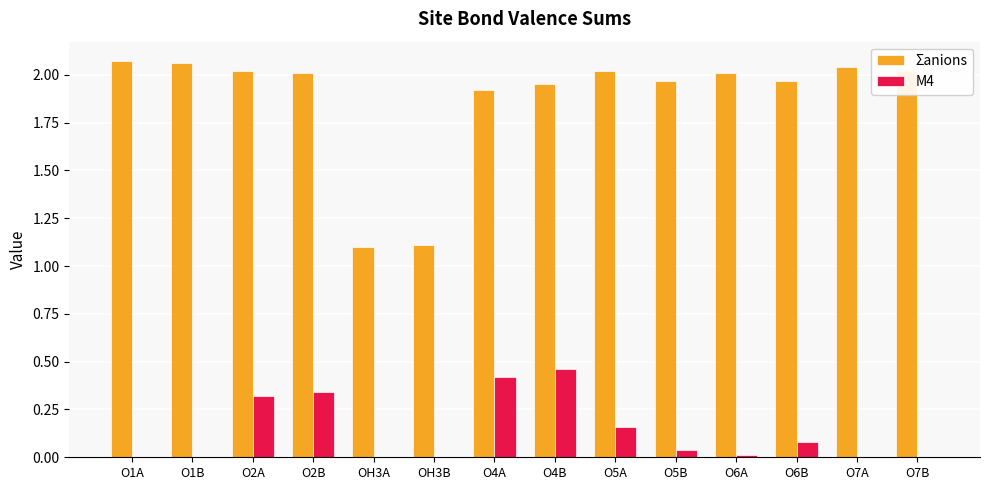

Is it true that M4 equals 0.0 at O1B?

True